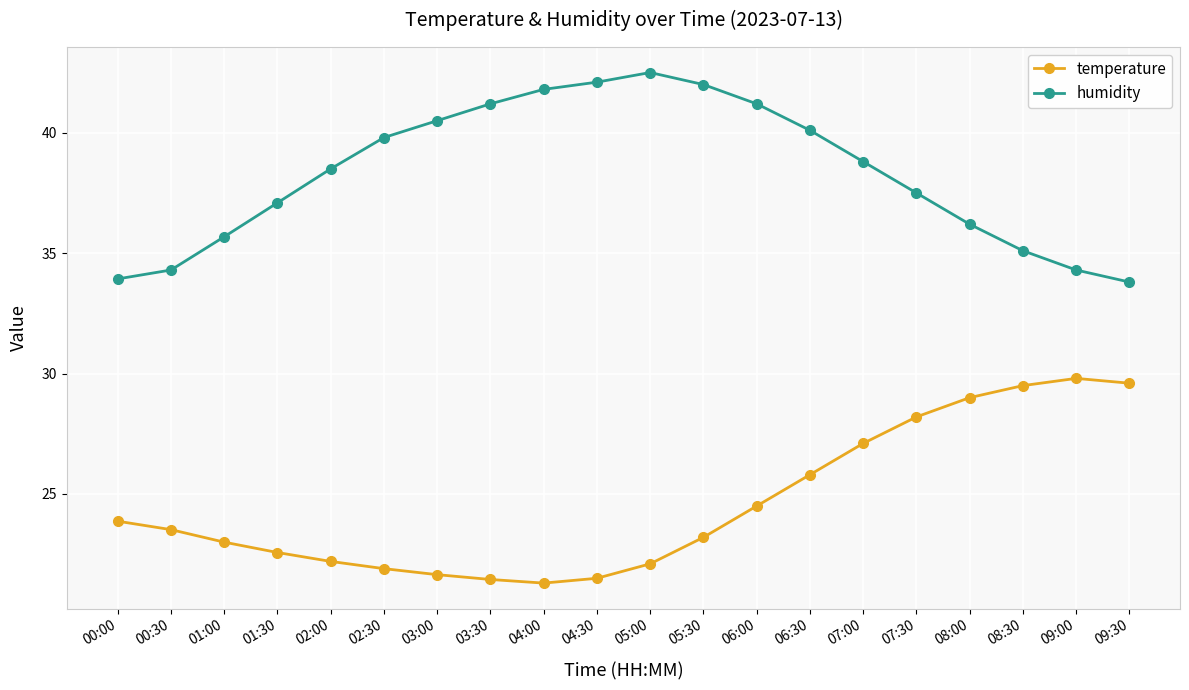

List the series in order of their overall mean, highest first.

humidity, temperature